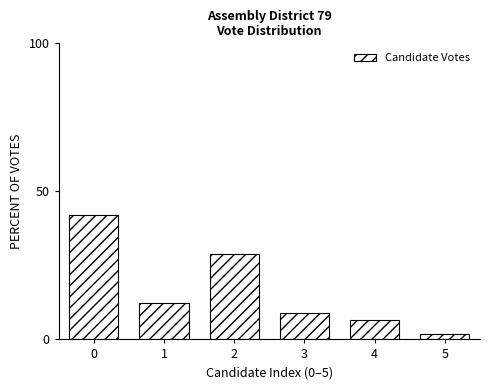

Reading left to right, what are all the values shown in this chart?

41.9	12.3	28.7	8.8	6.5	1.8